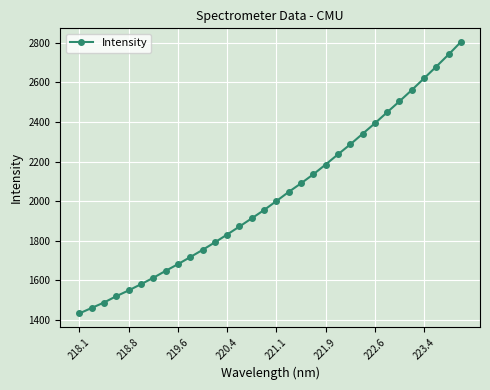

What is the greatest value displayed?

2804.6